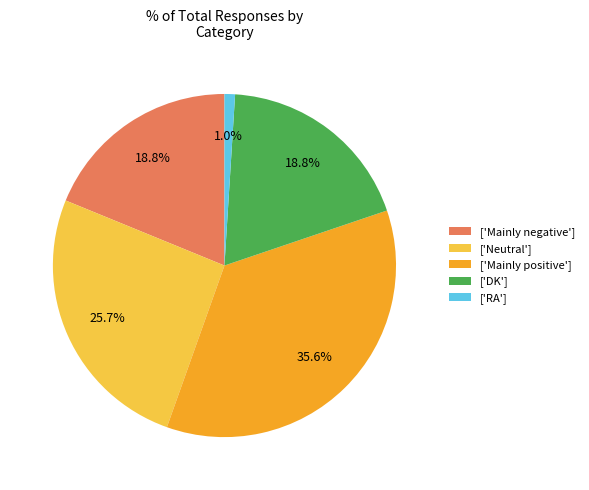

What percentage do ['DK'] and ['Mainly negative'] together represent?

37.6%